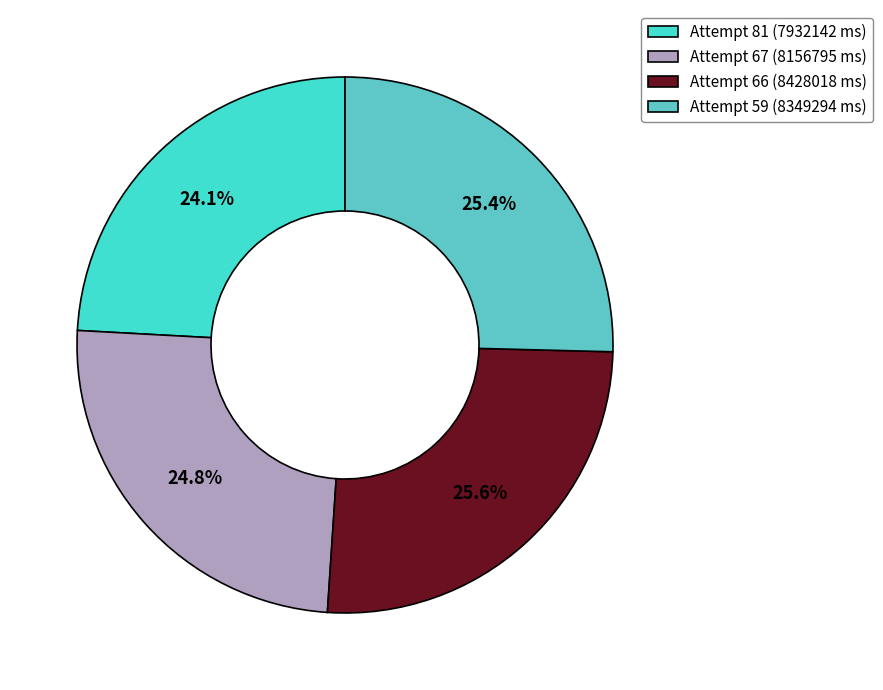

Is Attempt 66 (8428018 ms) the majority of the pie?

No